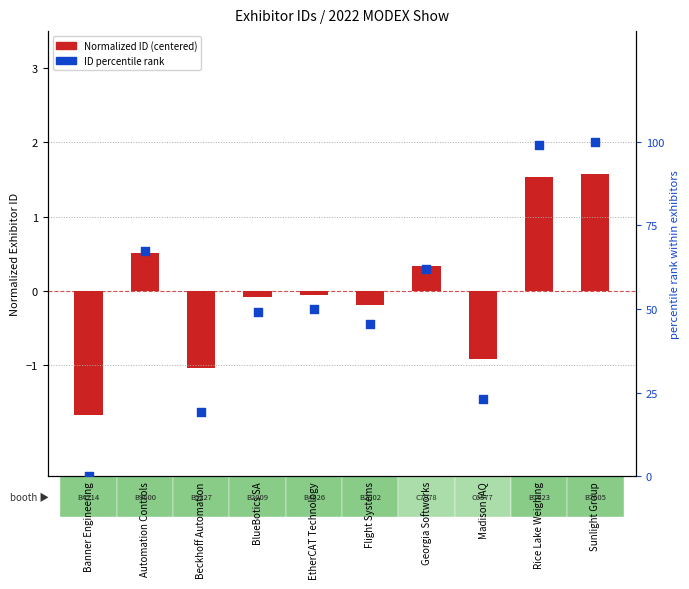

Which series reaches the minimum Y coordinate?

Normalized ID (centered)